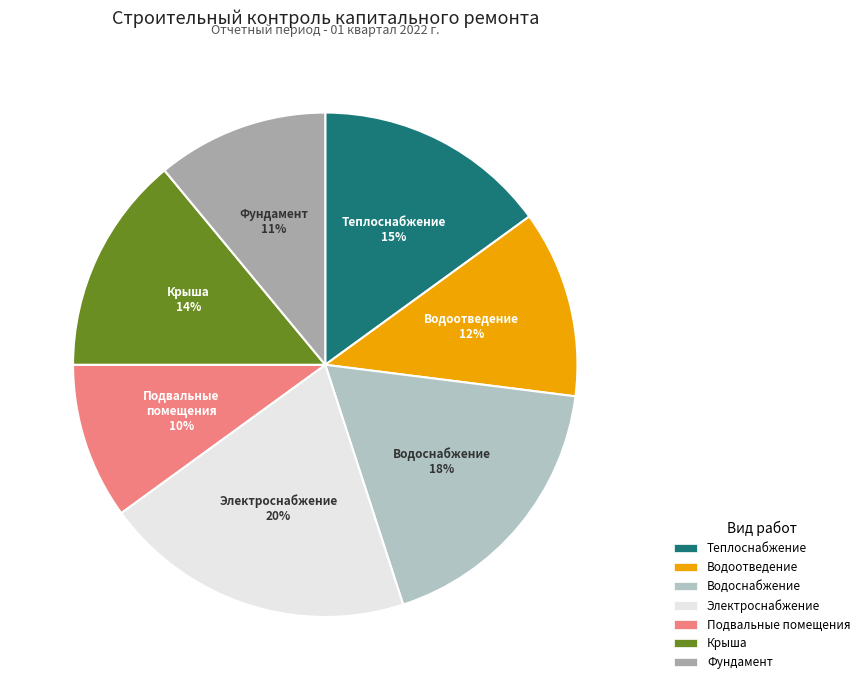

To the nearest percent, what is the difference between the largest and smallest slice percentages?

10%